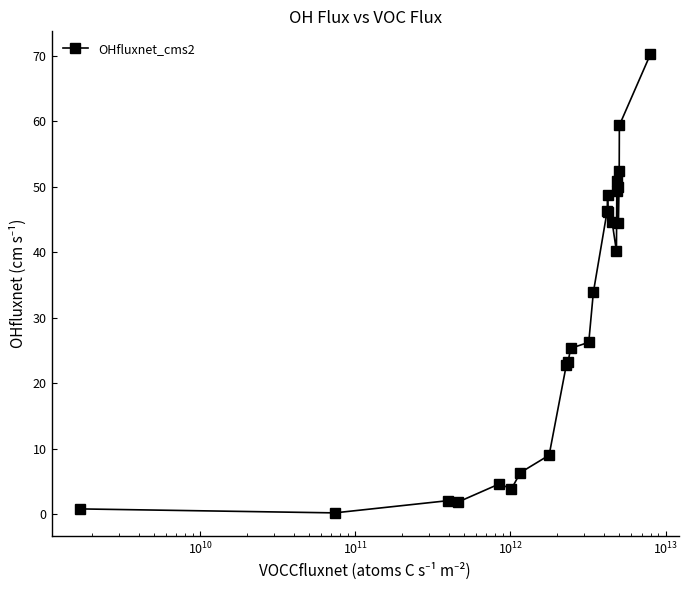

What is the sum of all values?

763.3